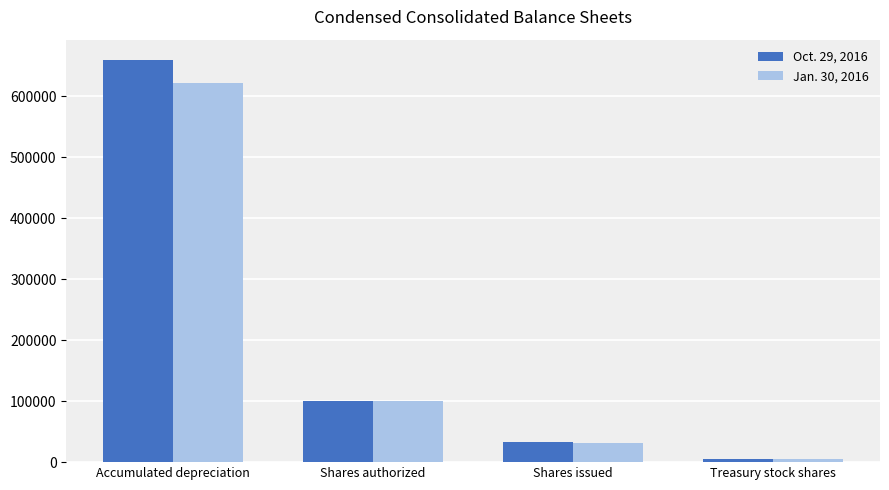

Which label corresponds to the largest value in the chart?

Accumulated depreciation